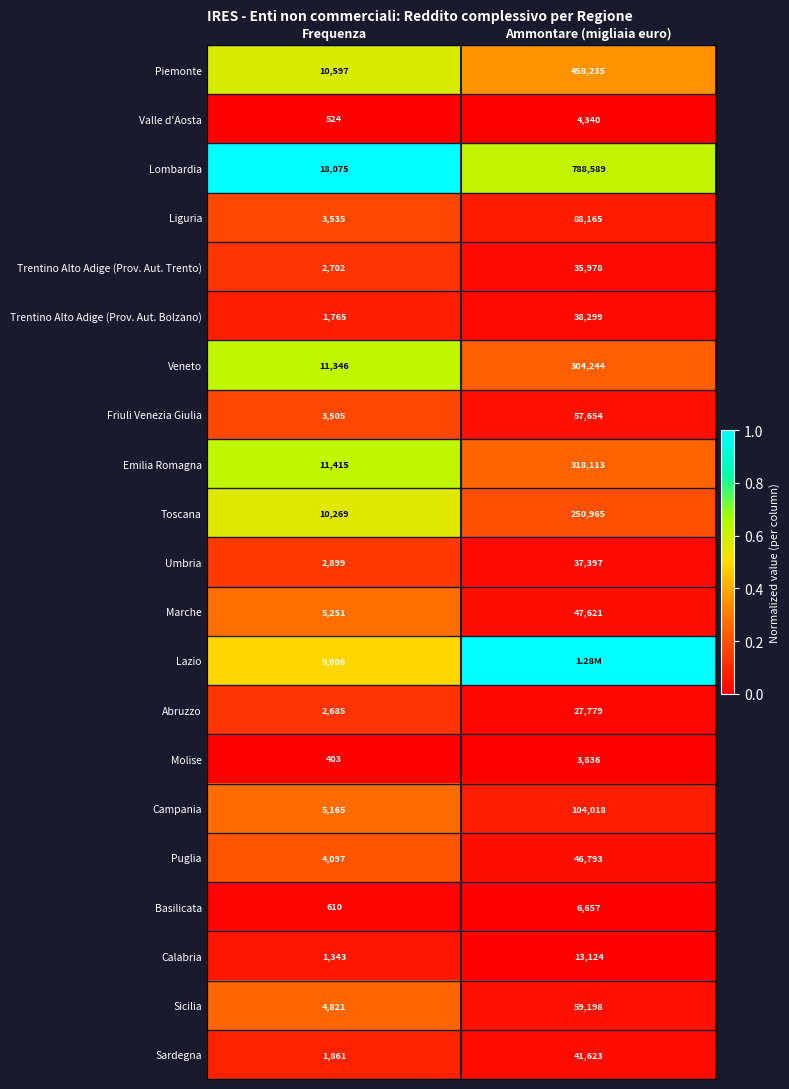

What is the average value of the Piemonte series?

234416.0